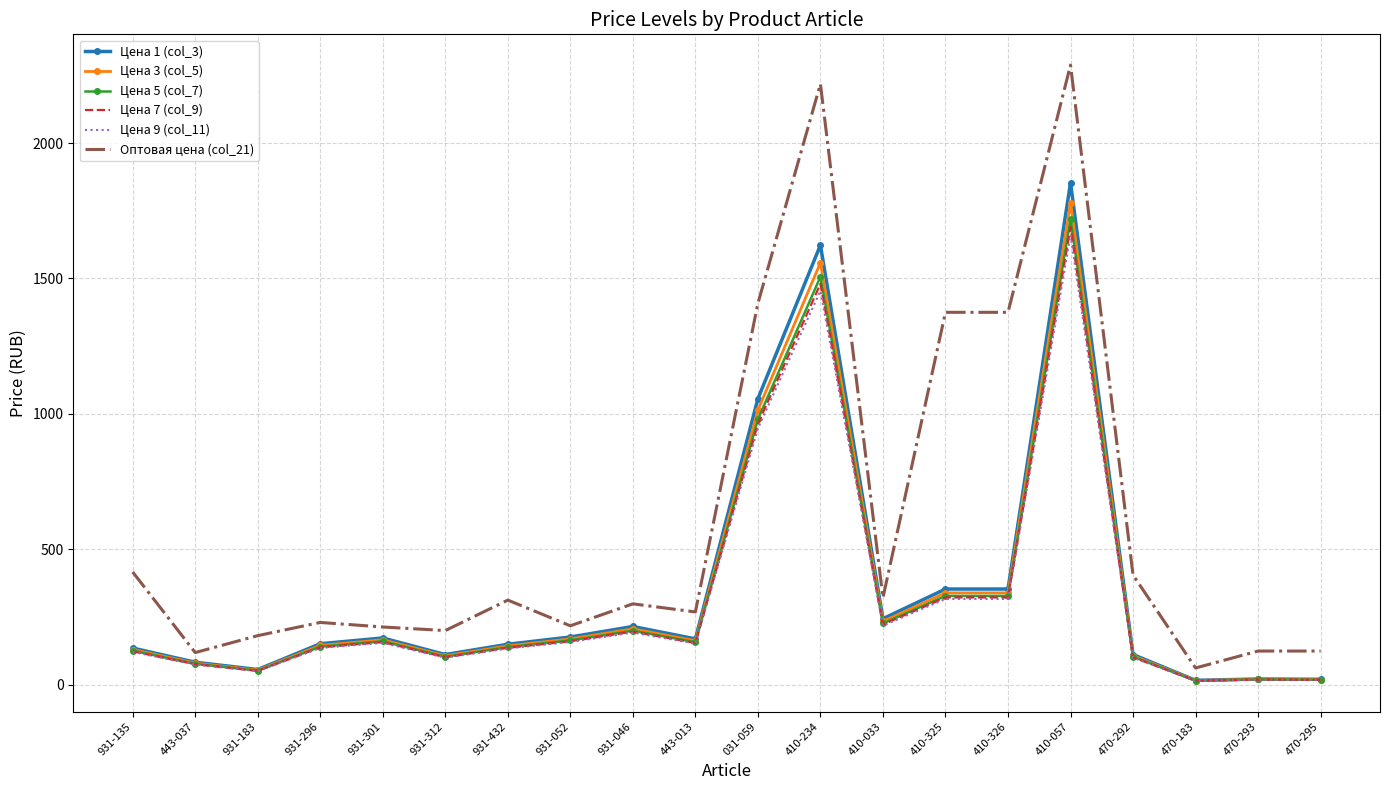

What is the highest value of the Цена 9 (col_11) series?

1660.3